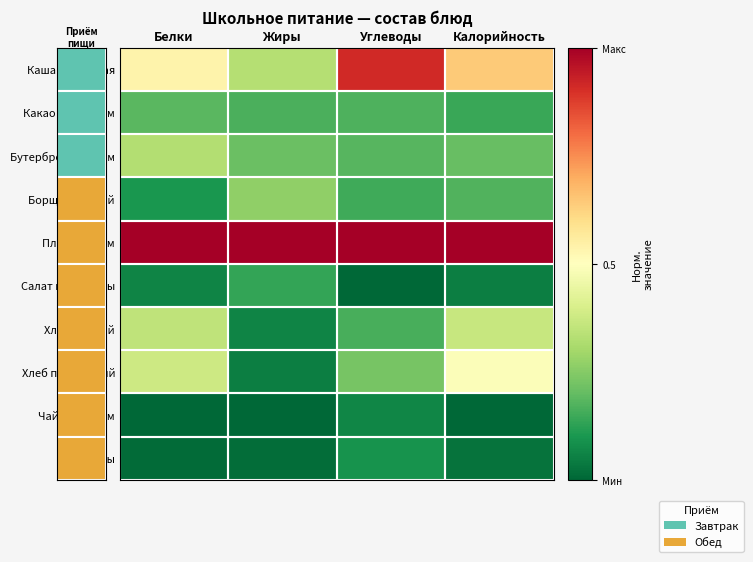

What is the greatest value displayed?

1.0